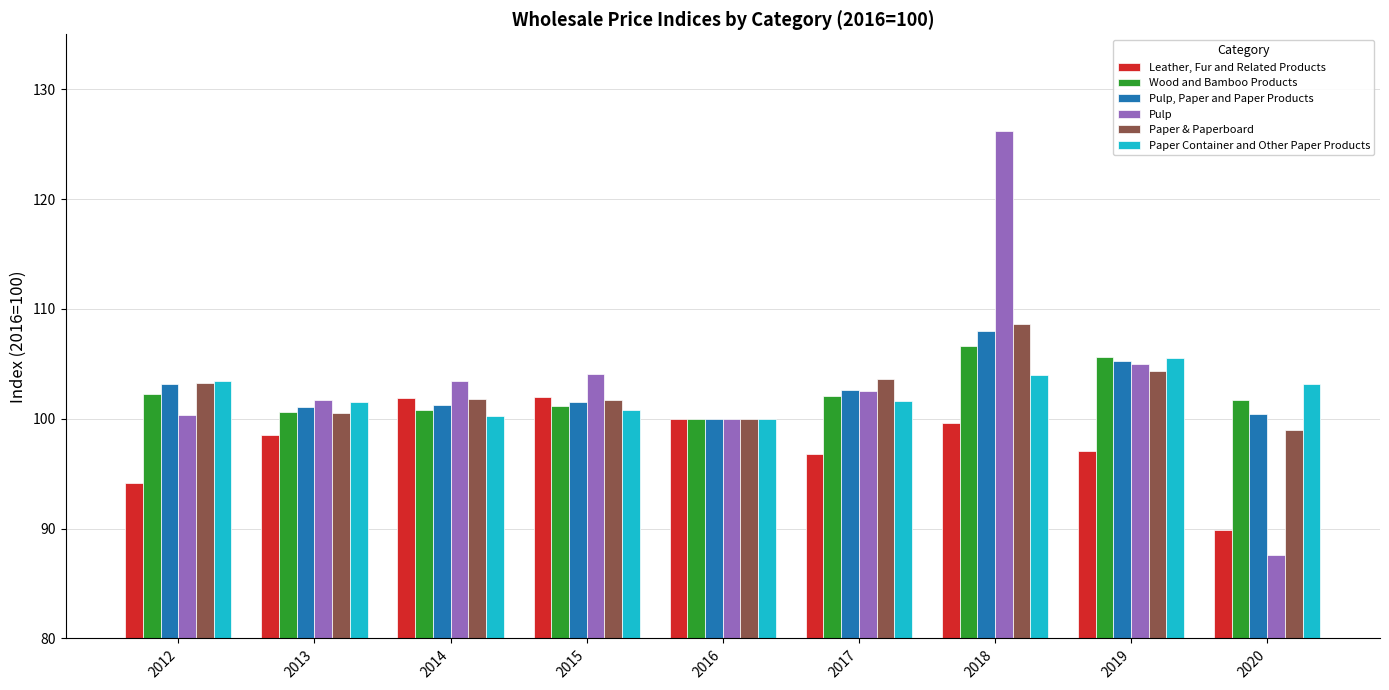

How many bars are there in total?

54